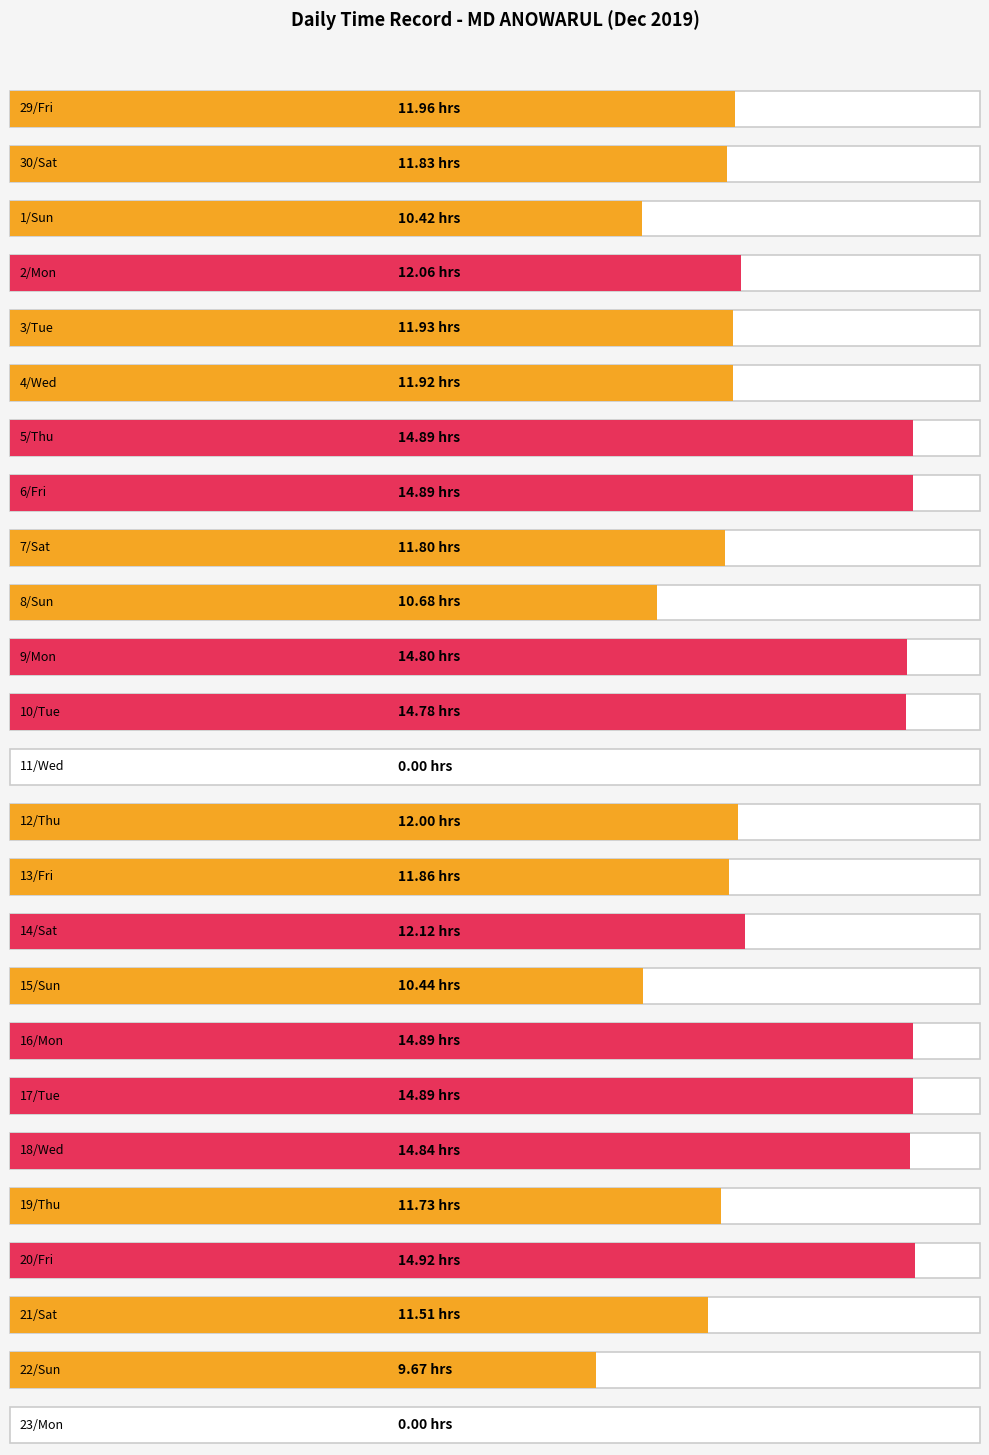

List the labels in order of value, smallest first.

11/Wed, 23/Mon, 22/Sun, 1/Sun, 15/Sun, 8/Sun, 21/Sat, 19/Thu, 7/Sat, 30/Sat, 13/Fri, 4/Wed, 3/Tue, 29/Fri, 12/Thu, 2/Mon, 14/Sat, 10/Tue, 9/Mon, 18/Wed, 5/Thu, 6/Fri, 16/Mon, 17/Tue, 20/Fri